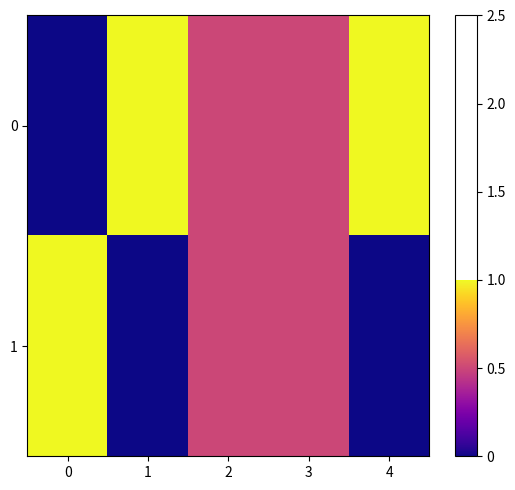

What is the total value across all series at 2?

1.0